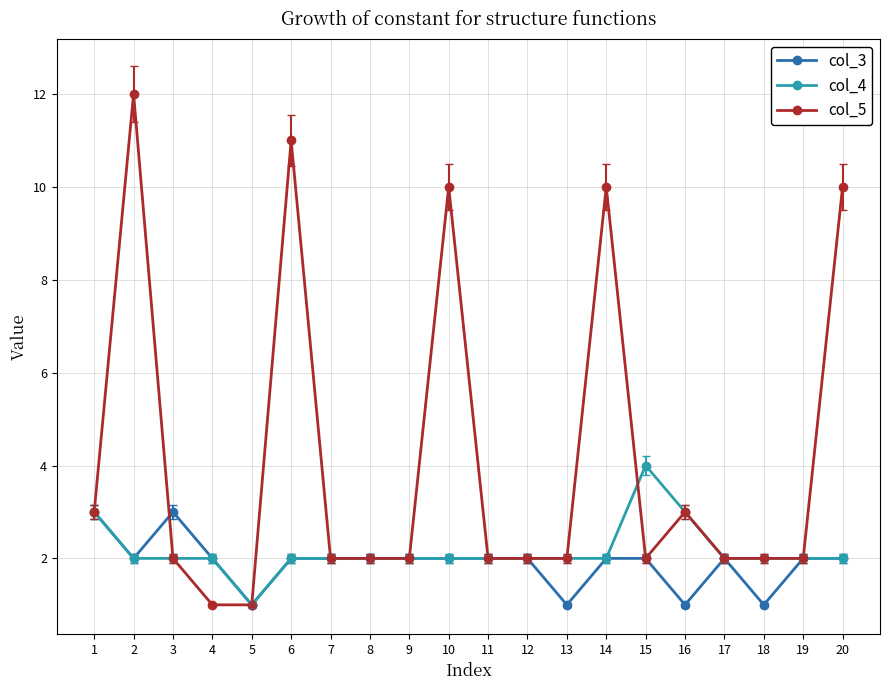

What is the greatest value displayed?

12